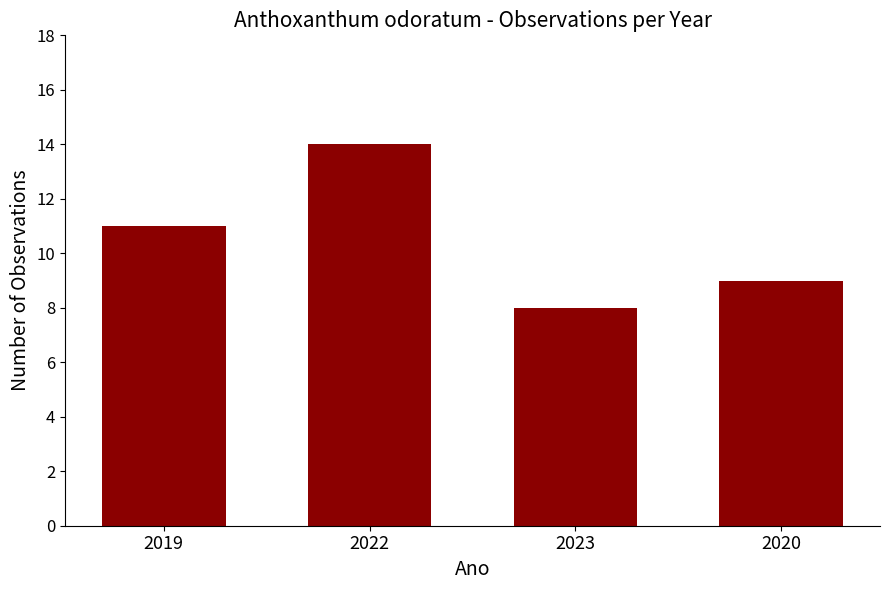

Reading right to left, extract all data points from this chart.

2020=9	2023=8	2022=14	2019=11